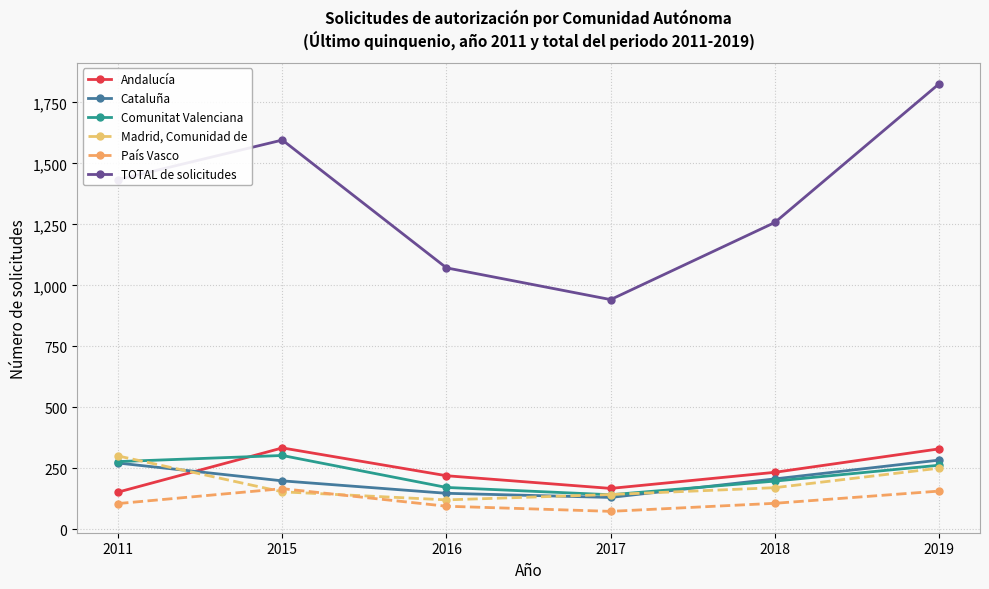

Does the chart display data point markers on the line(s)?

Yes